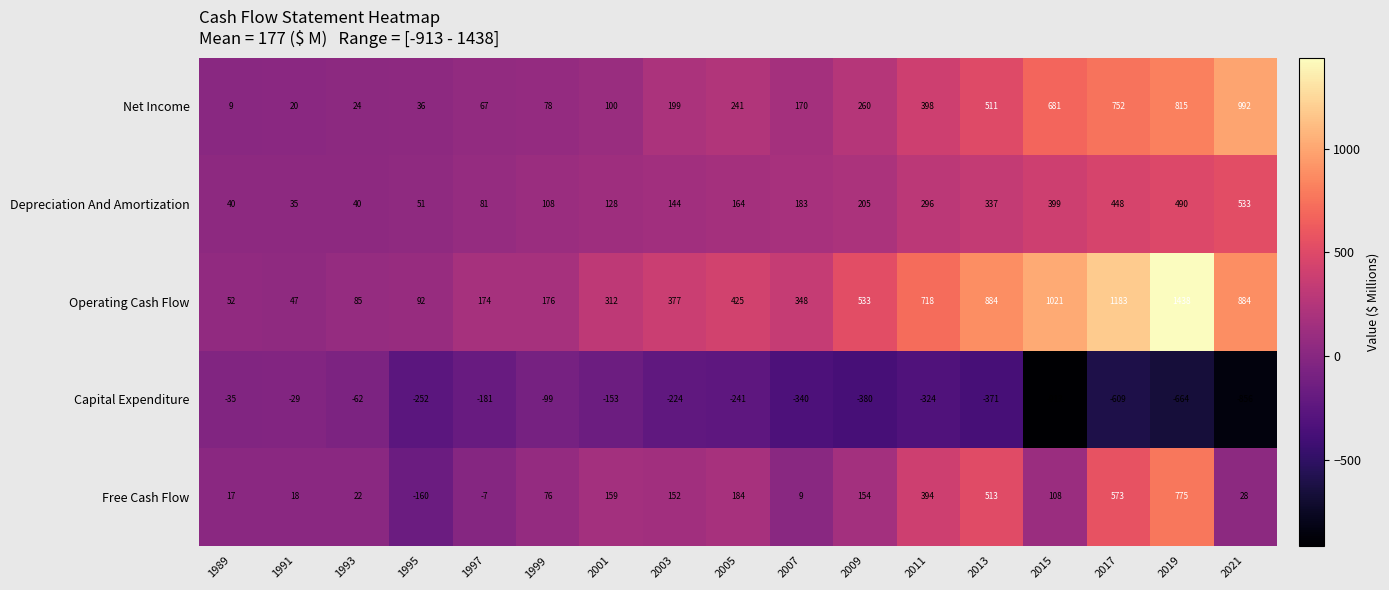

List the series in order of their peak value, highest first.

Operating Cash Flow, Net Income, Free Cash Flow, Depreciation And Amortization, Capital Expenditure